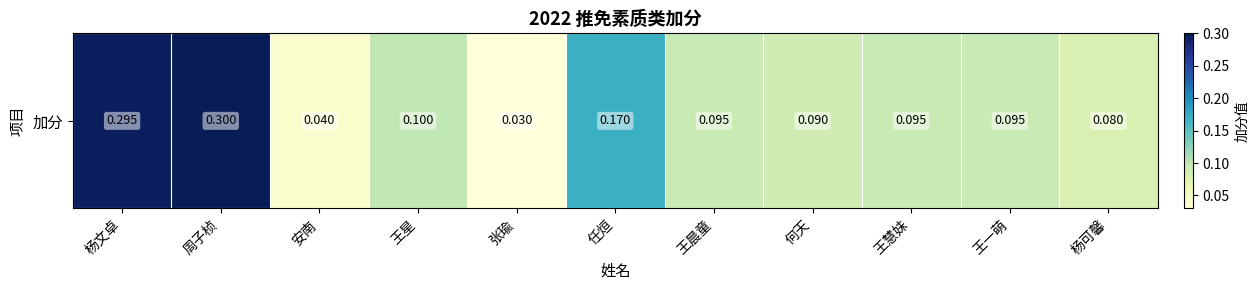

Reading right to left, what are all the values shown in this chart?

杨可馨=0.1	王一萌=0.1	王慧妹=0.1	何天=0.1	王晨童=0.1	任烜=0.2	张瑜=0.0	王星=0.1	安南=0.0	周子桢=0.3	杨文卓=0.3